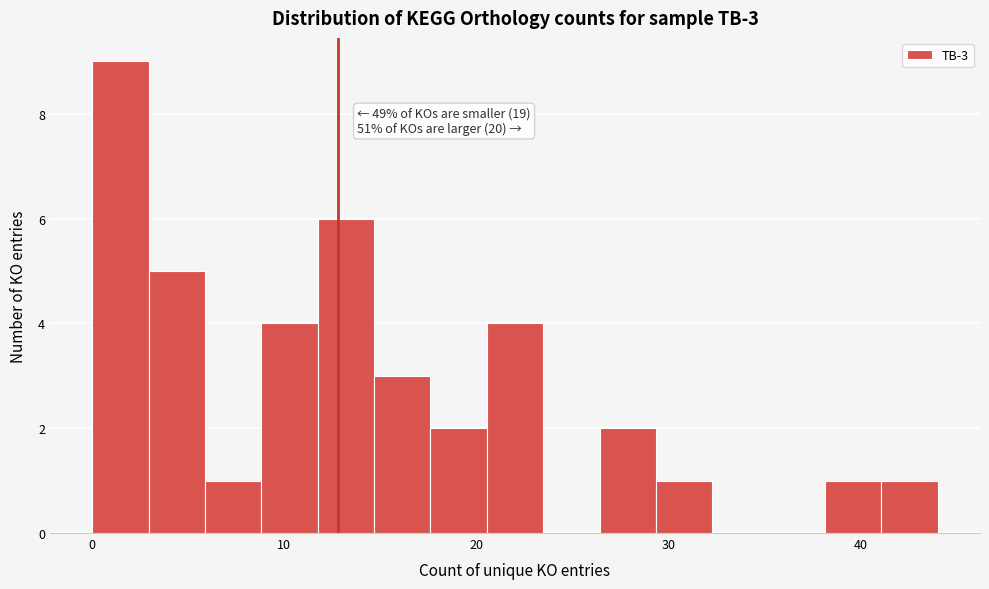

Around what value on the x-axis is the tallest bar? Give the approximate position of its centre, as read against the axis.

1